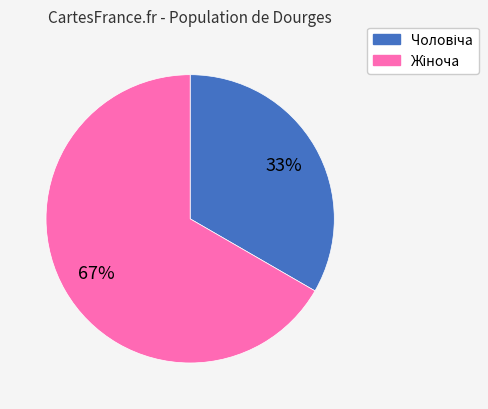

To the nearest percent, what is the average slice percentage?

50%